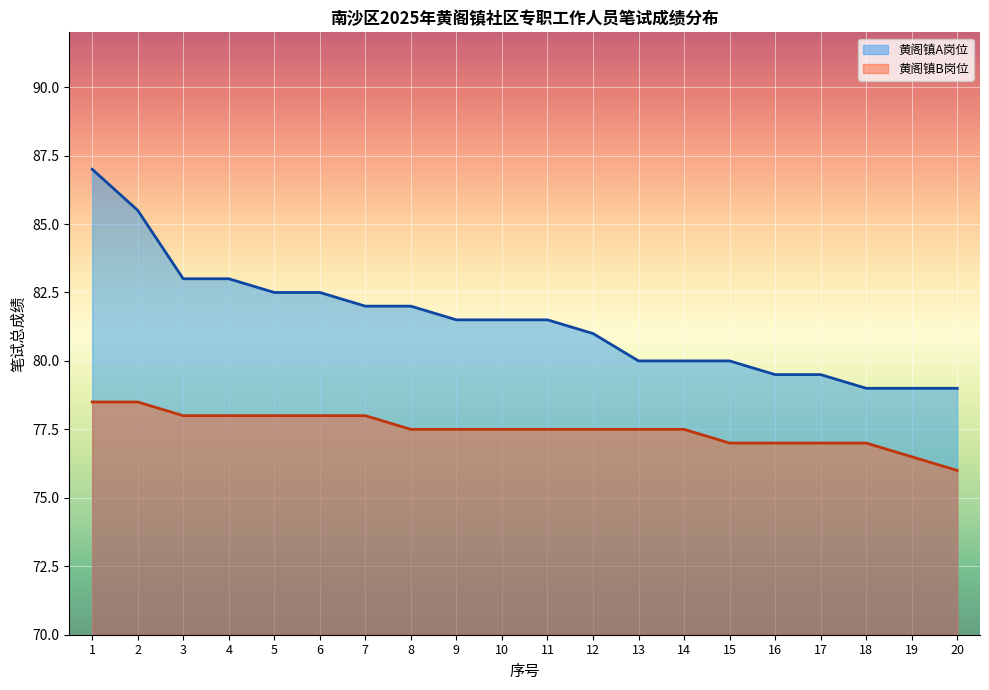

Where is 黄阁镇B岗位 nearest to the value 77?

15